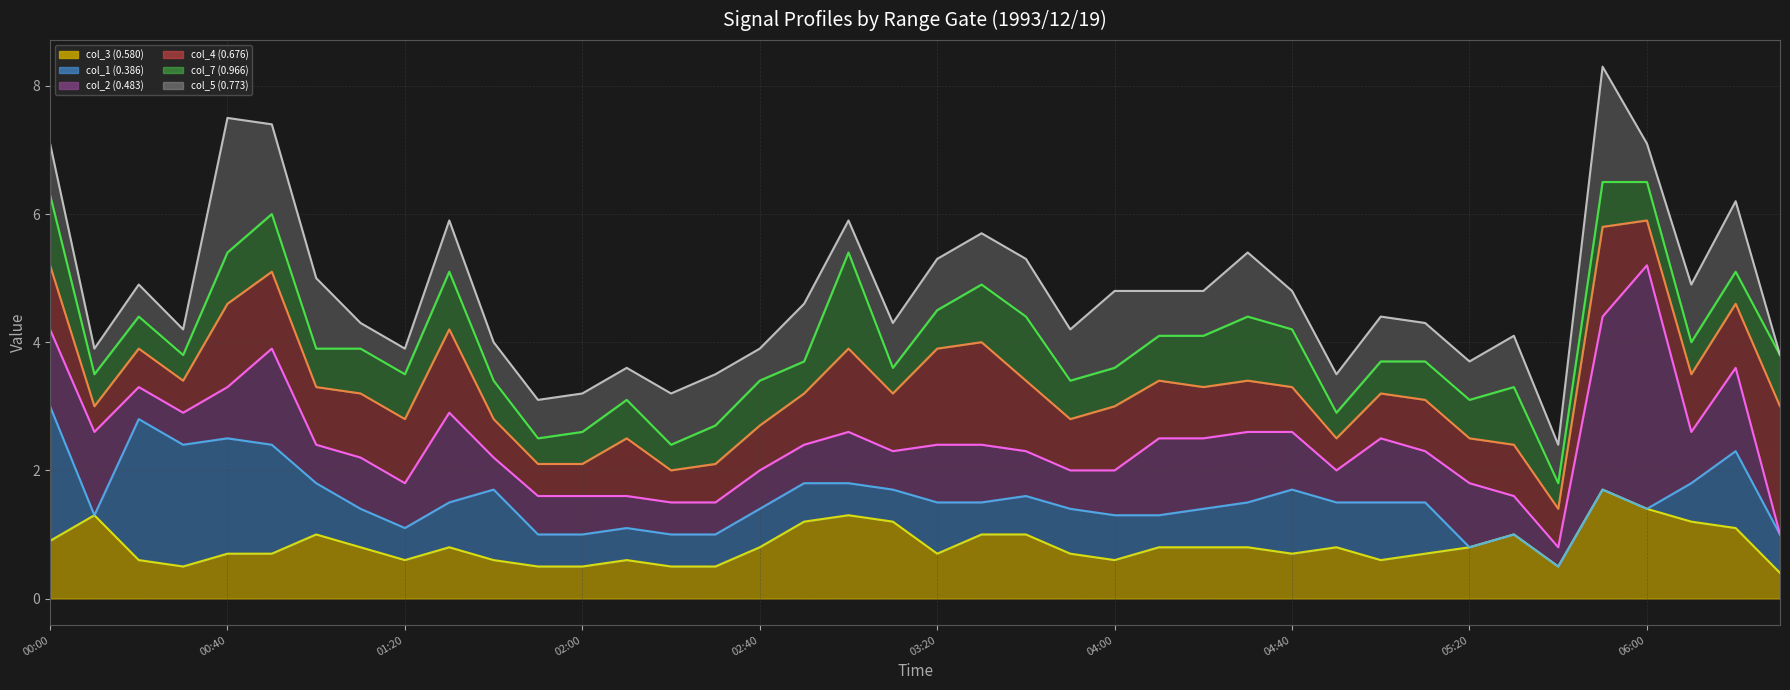

Between 04:00 and 20, which is larger?

04:00